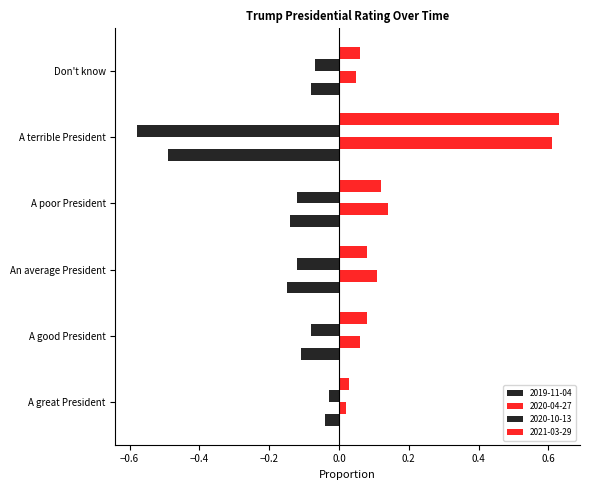

What is the value of the 2020-04-27 bar at the 4th from the left?

0.1